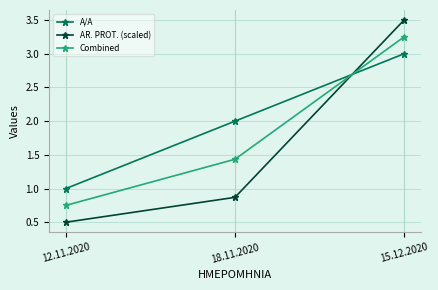

Read the AR. PROT. (scaled) value at 15.12.2020.

3.5